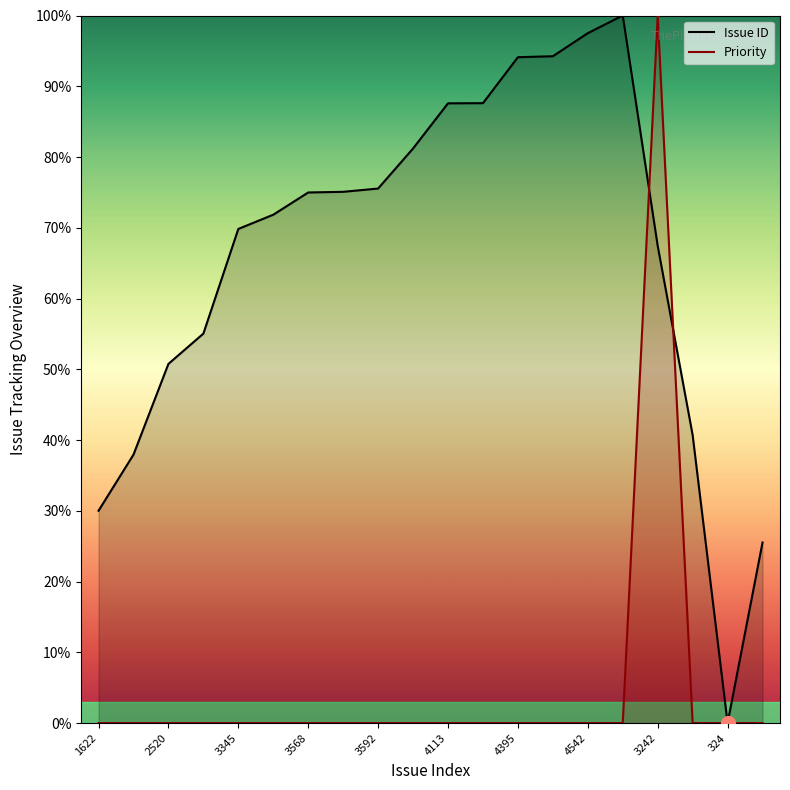

At how many categories does at least one series exceed 89?

5